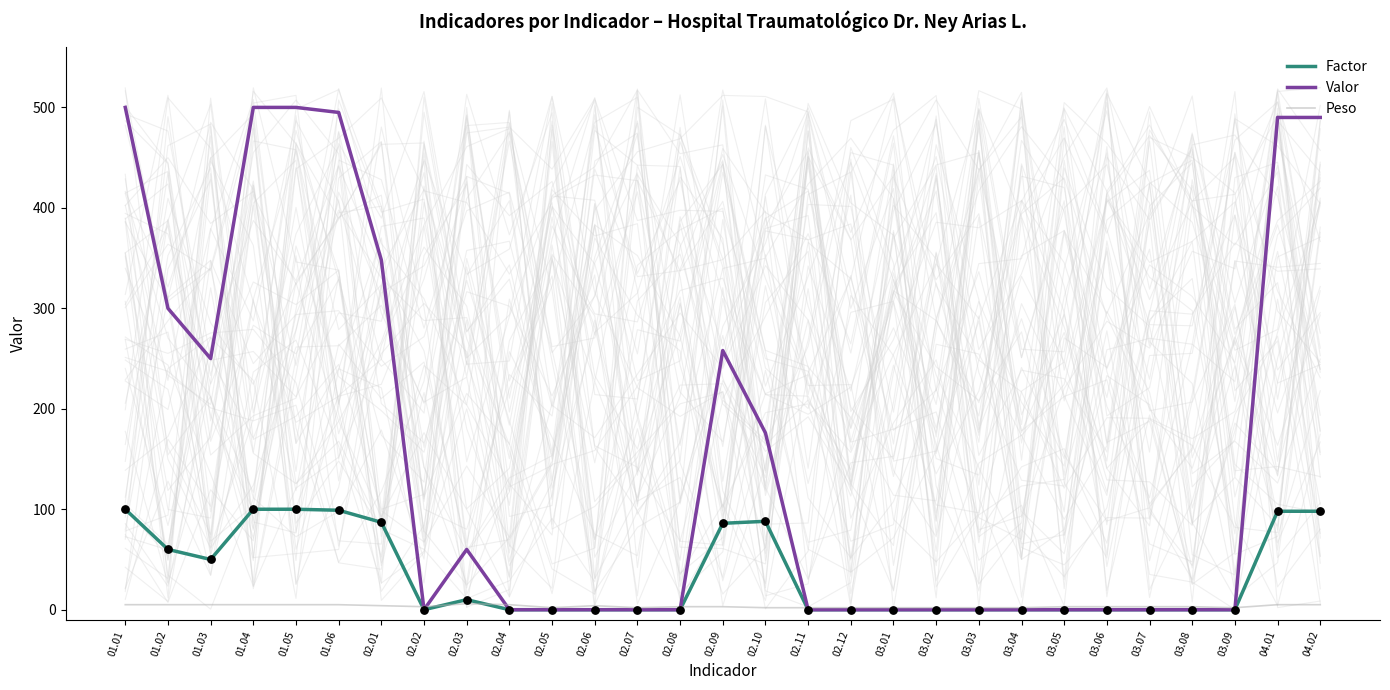

What is the total value across all series at 01.03?

305